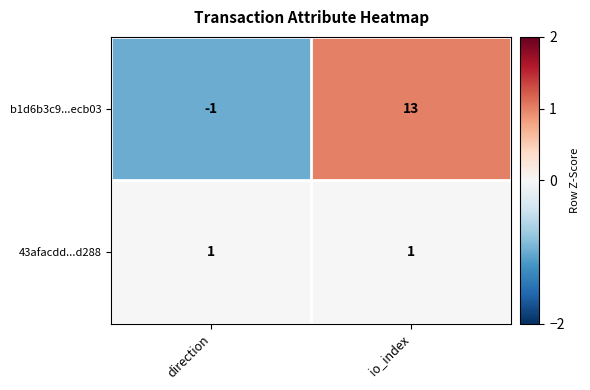

Which series has the largest total across all categories?

b1d6b3c9...ecb03